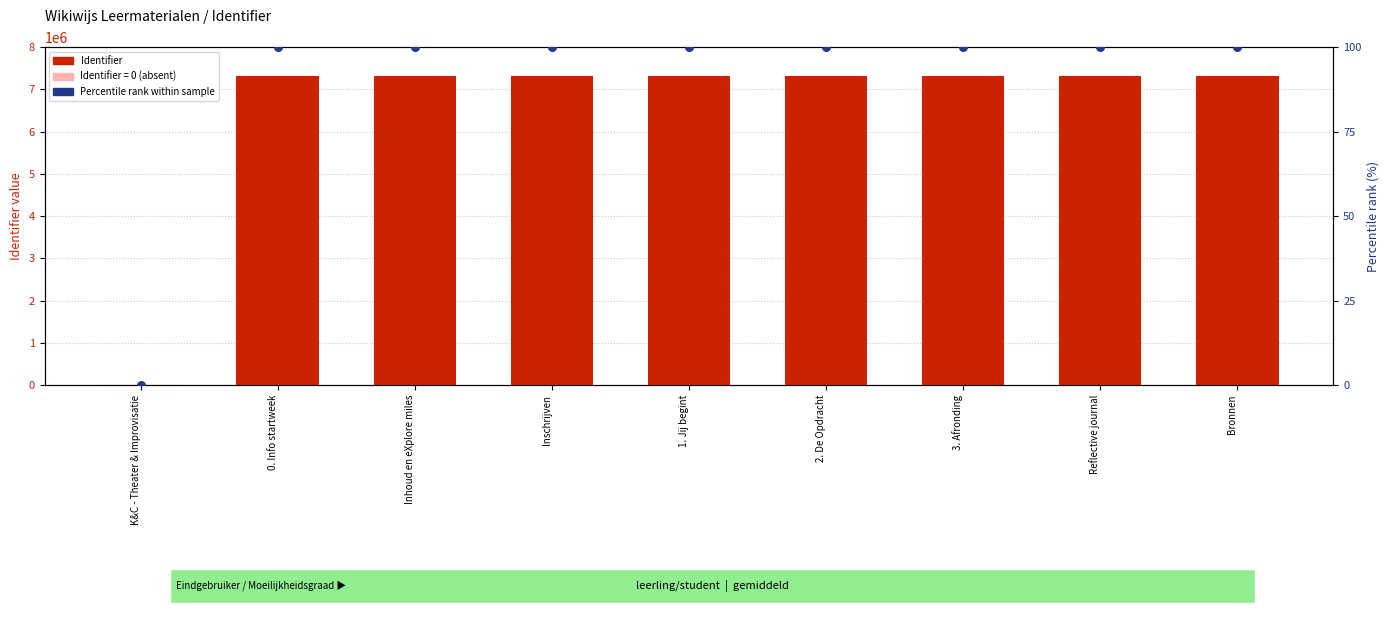

Which series contains the highest Y value?

Identifier (count)